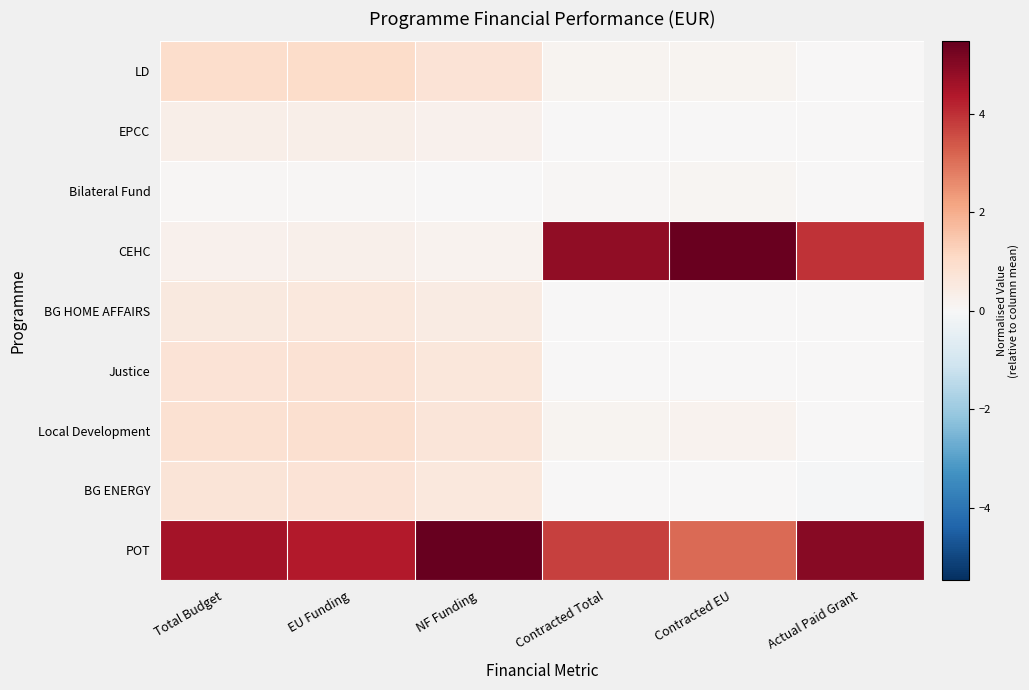

What is the difference between the highest and lowest values at Contracted Total?

4.9